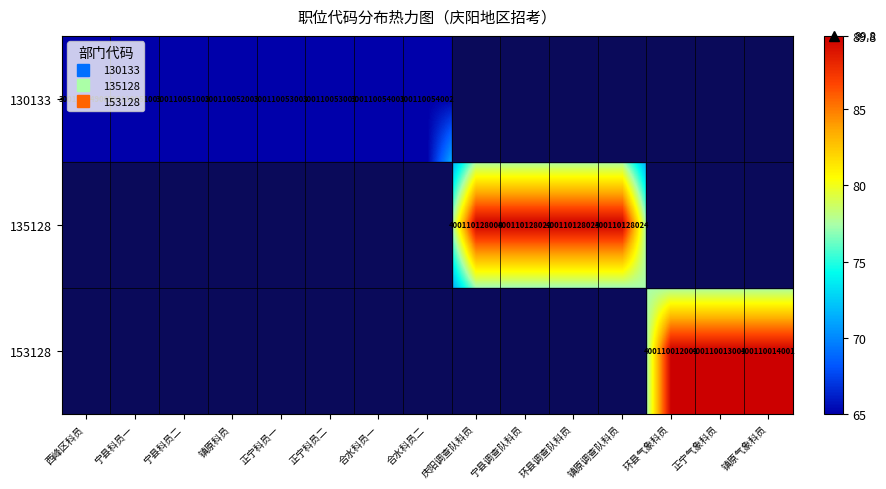

What is the maximum value shown in the chart?

89.8